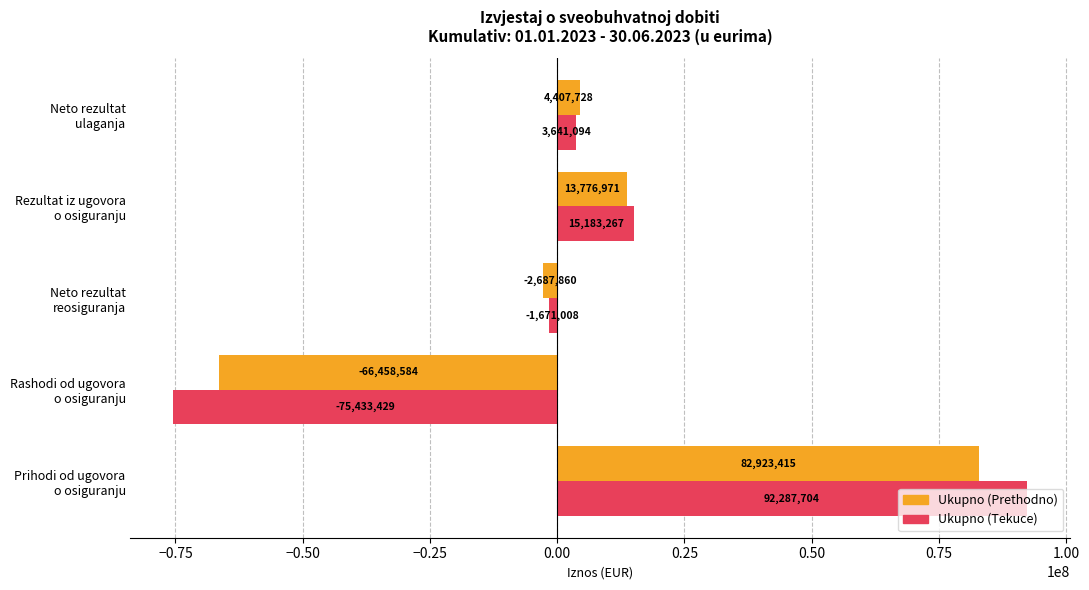

Rank the series by their maximum value, from highest to lowest.

Ukupno (Tekuce), Ukupno (Prethodno)